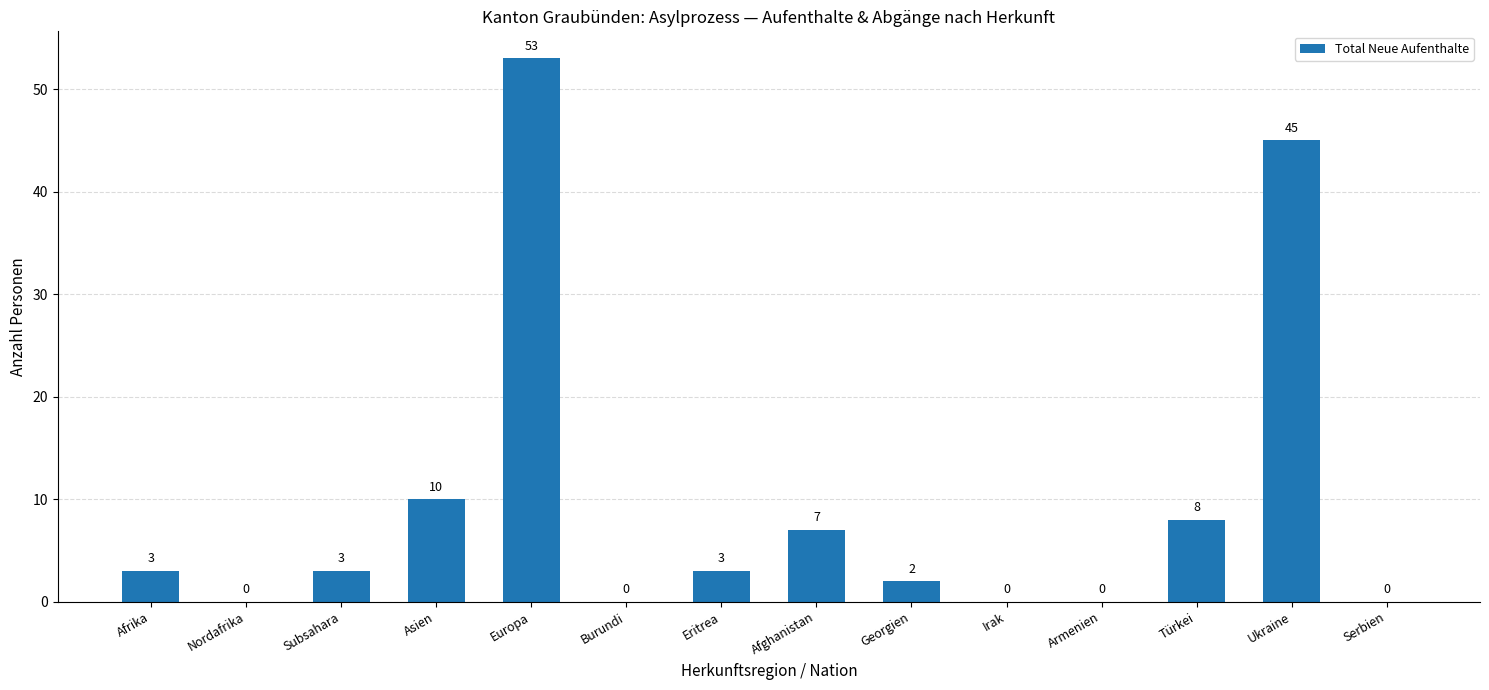

Is it true that the value at Asien is 10?

True